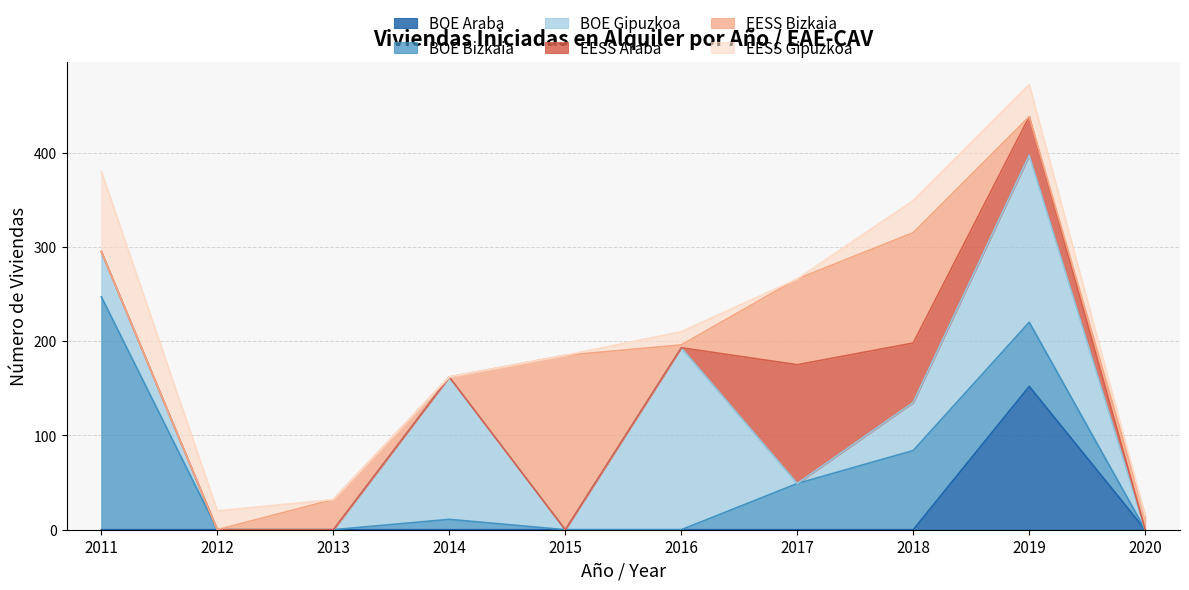

Which has a higher value, 2016 or 2014?

2016